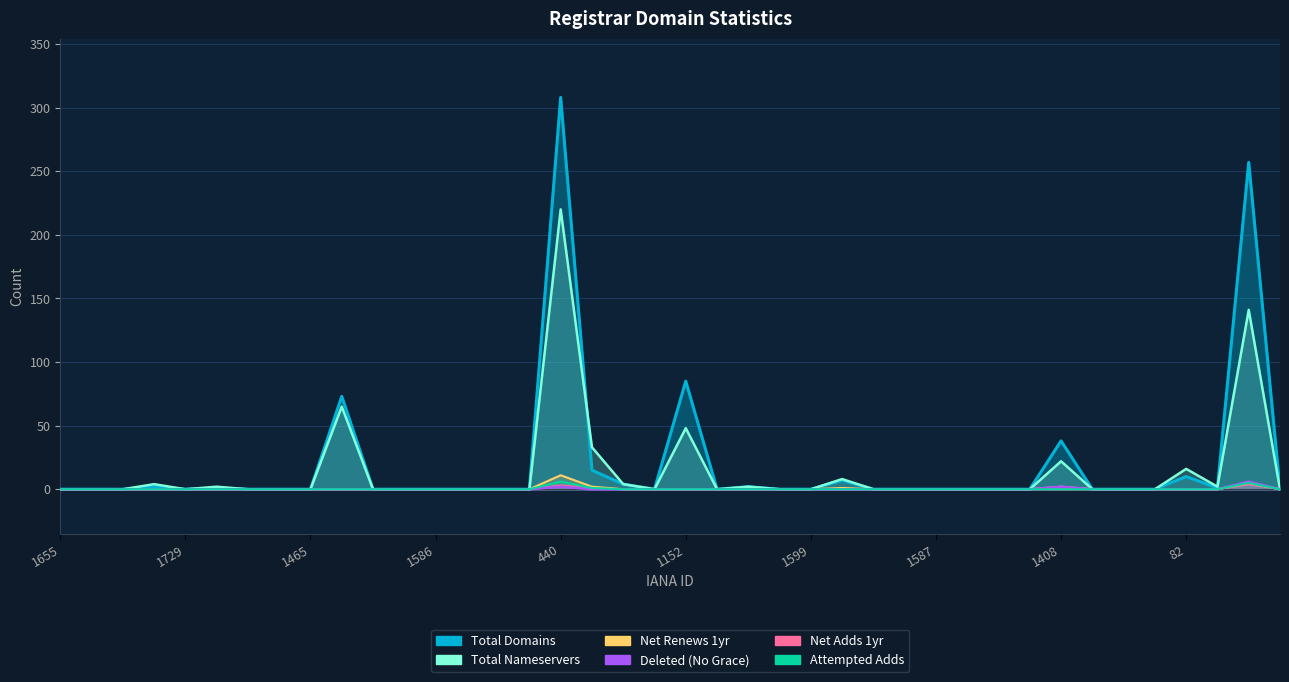

Rank the series at 82 from highest to lowest value.

total-nameservers, total-domains, net-adds-1-yr, net-renews-1-yr, deleted-domains-nograce, attempted-adds